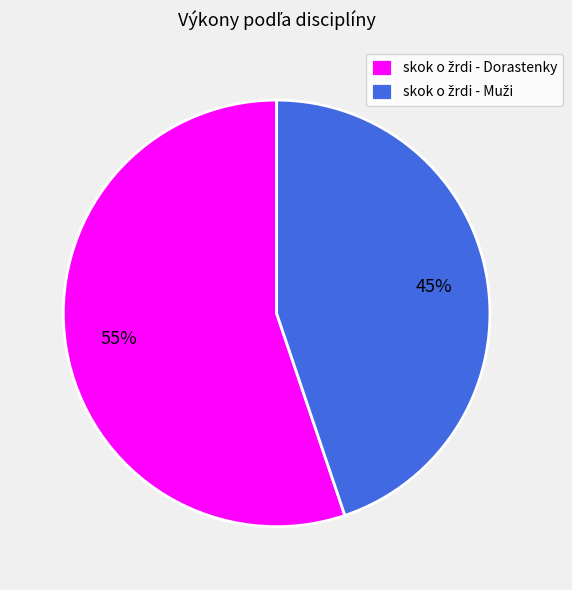

Does any single category account for the majority?

Yes